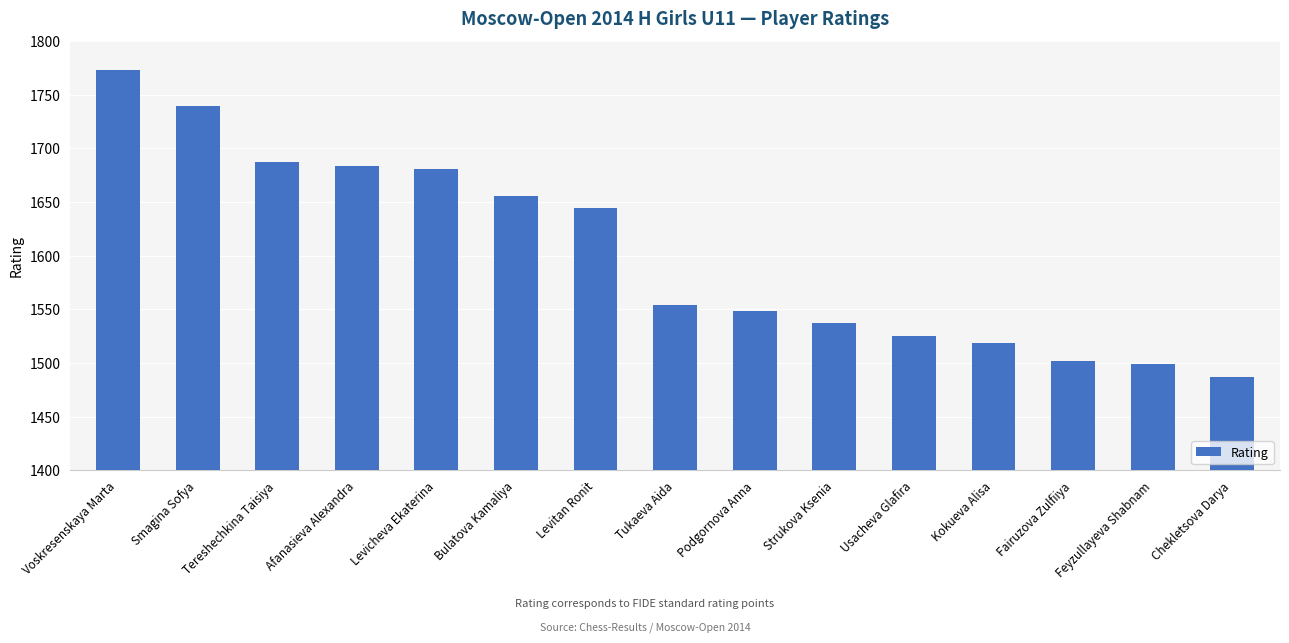

What is the label of the 13th bar from the right?

Tereshechkina Taisiya